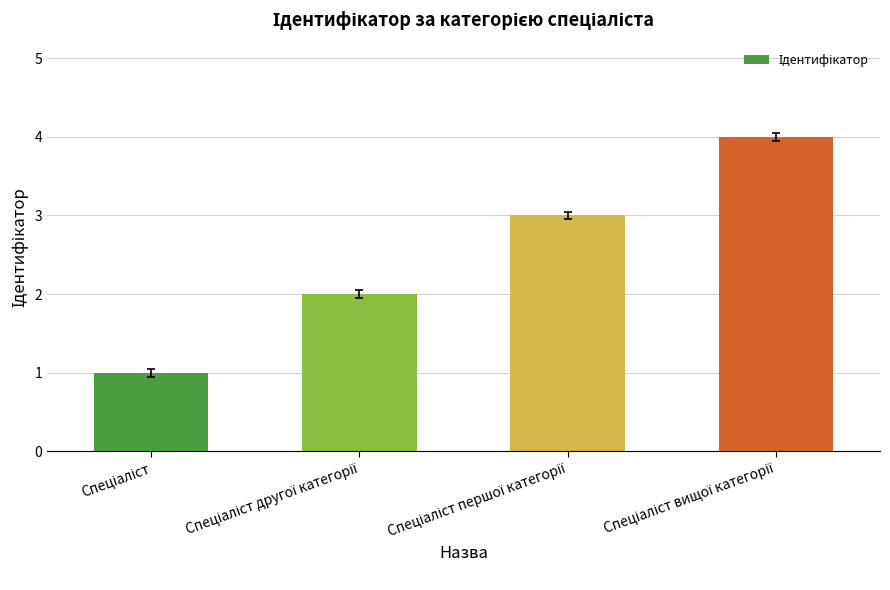

What is the difference between the maximum and minimum values?

3